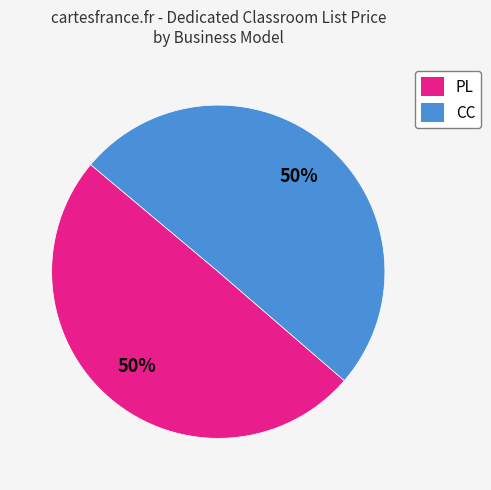

To the nearest percent, what portion does CC represent?

50%